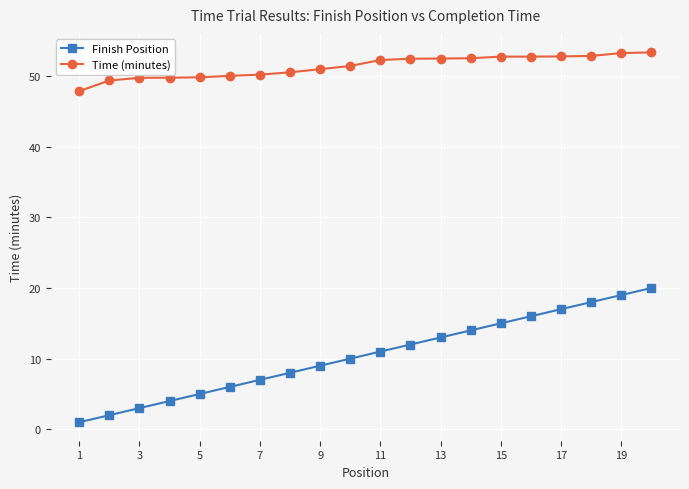

What is the sum of all Finish Position values?

210.0